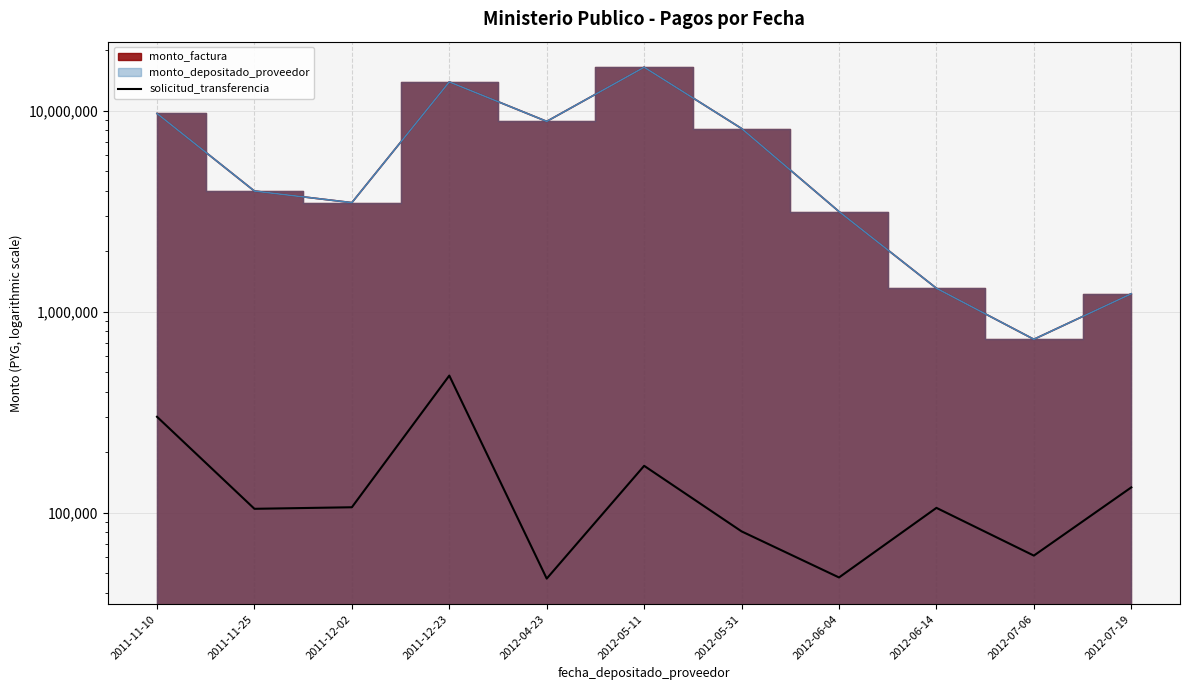

How many points are lower than both their immediate neighbors (excluding endpoints)?

4